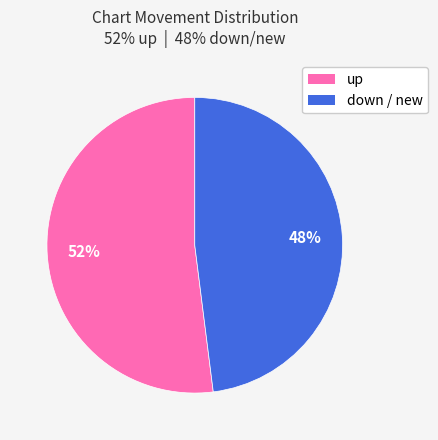

Is there a majority slice in this chart?

Yes